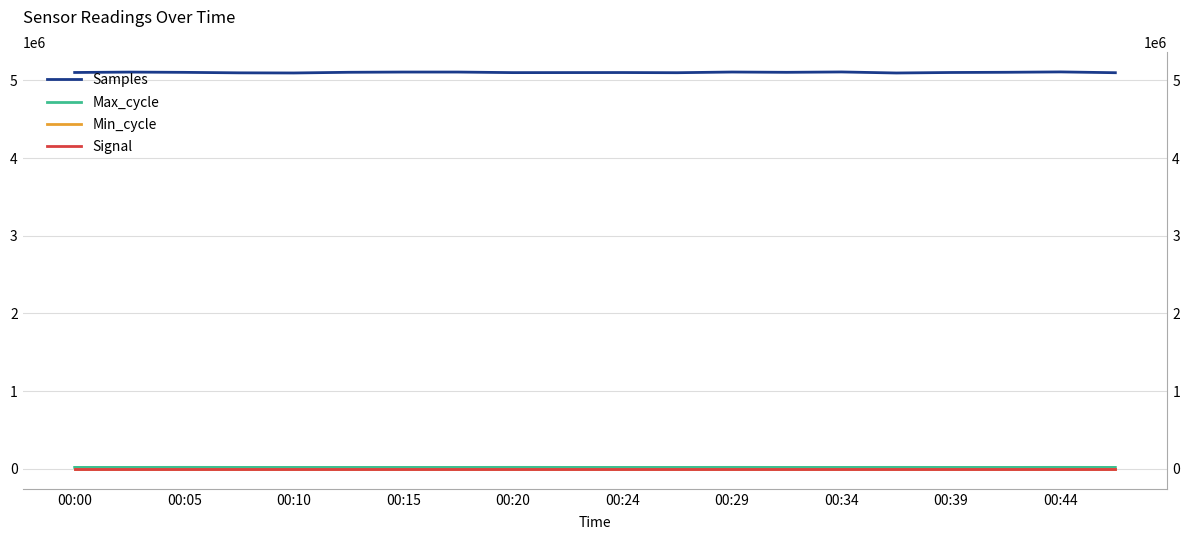

What is the total value across all series at 00:24?

5119668